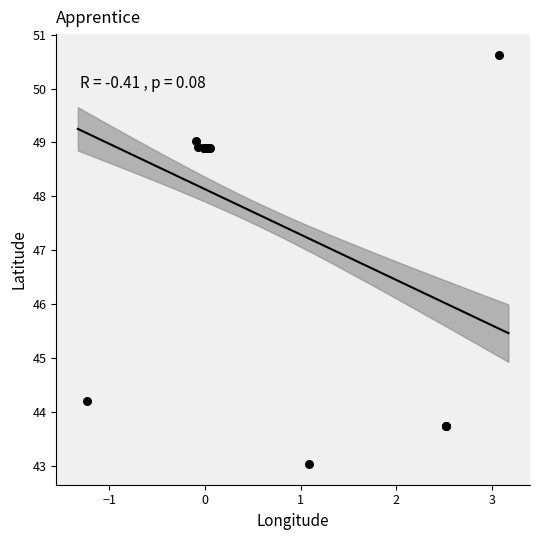

What Y value in the scatter plot is closest to 46?

44.2